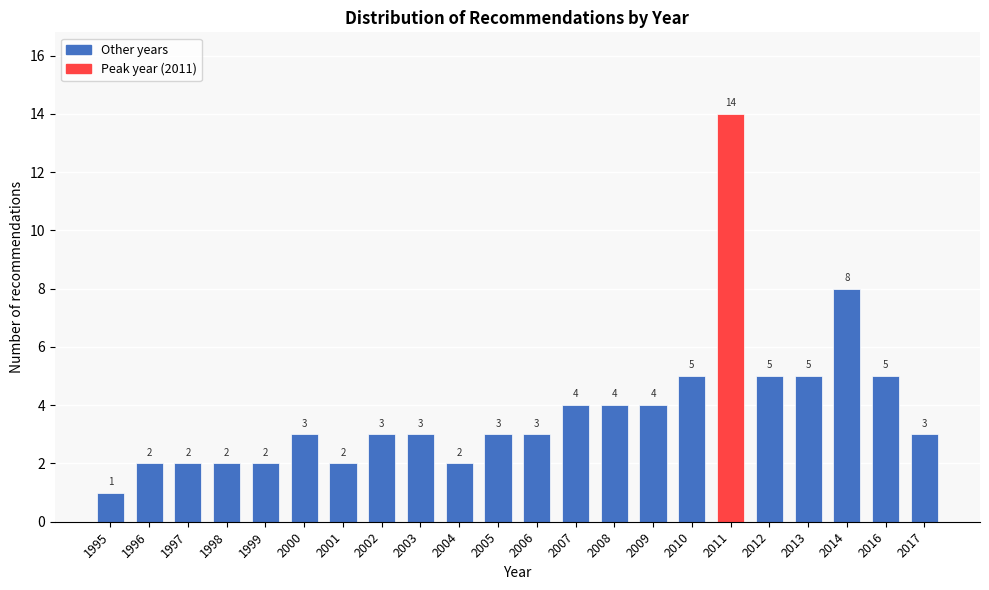

Reading left to right, list all the values displayed in this chart.

1	2	2	2	2	3	2	3	3	2	3	3	4	4	4	5	14	5	5	8	5	3